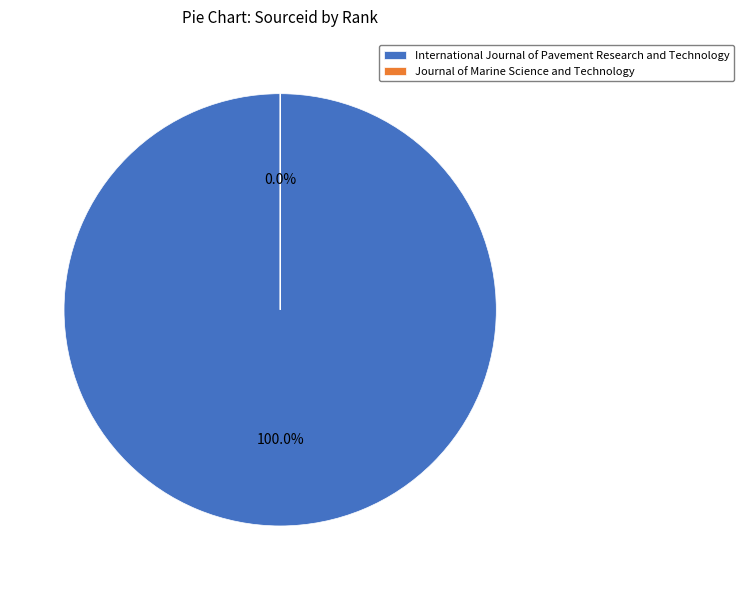

The Journal of Marine Science and Technology slice represents 0% of the pie. True or false?

True